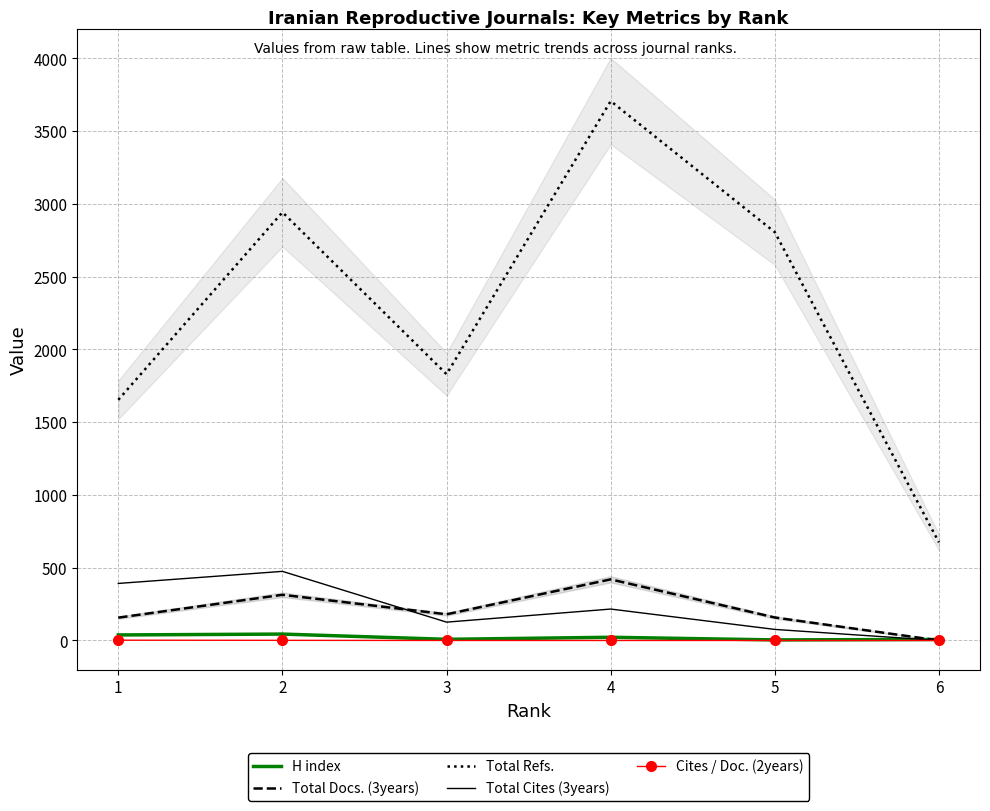

What is the sum of all H index values?

123